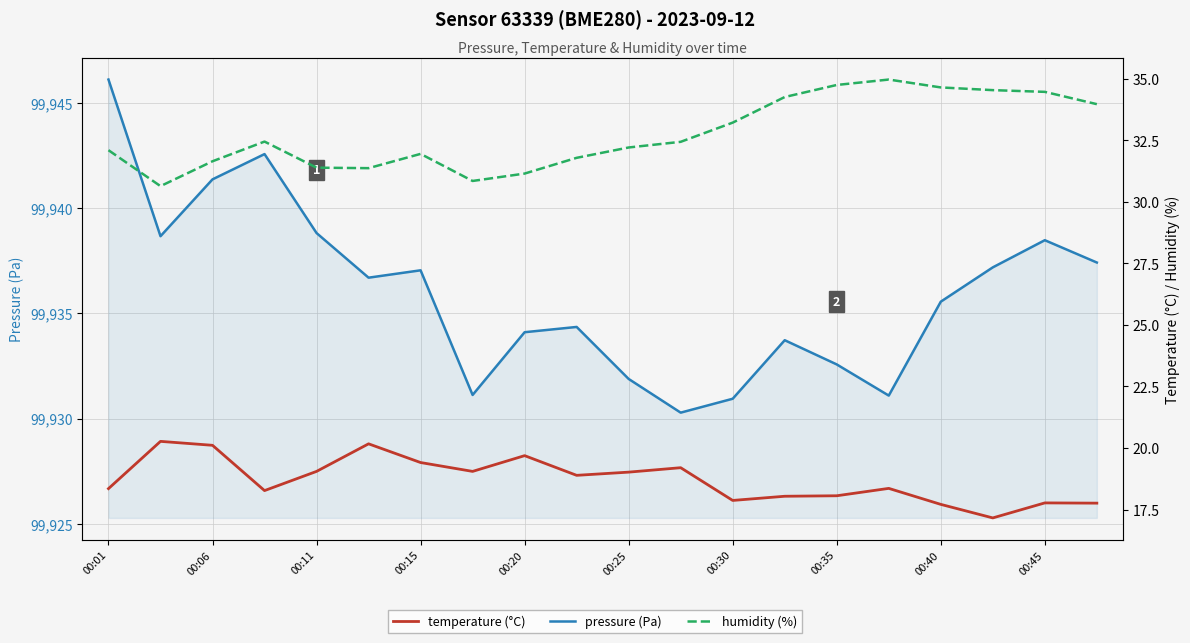

What is the sum of all temperature (°C) values?

374.2